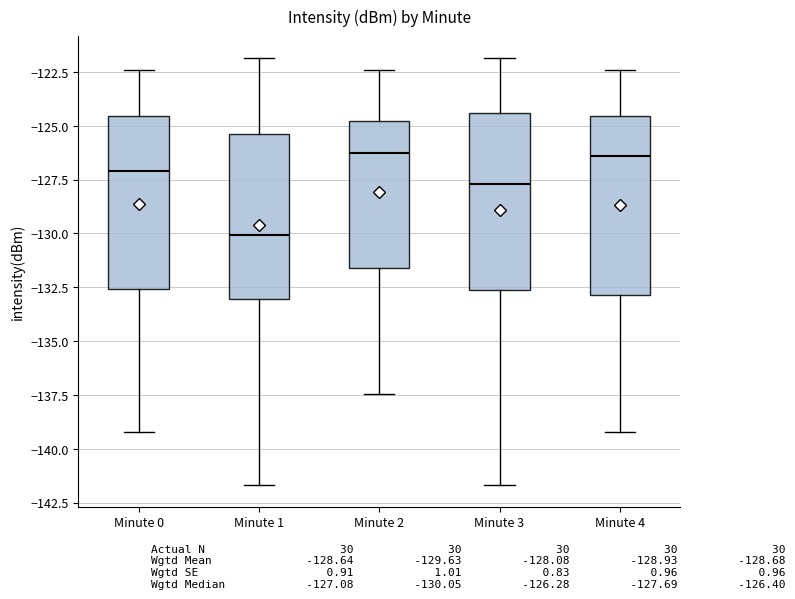

Reading left to right, transcribe this box plot: for each box, give where its median line is, the range the box spans, and where its two whiskers end, as read against the y-axis. The values are not printed on the chart, so give them approximately, as read against the axis.

Minute 0: median -127.0, box -132.5 to -124.5, whiskers -139.0 to -122.5
Minute 1: median -130.0, box -133.0 to -125.5, whiskers -141.5 to -122.0
Minute 2: median -126.5, box -131.5 to -125.0, whiskers -137.5 to -122.5
Minute 3: median -127.5, box -132.5 to -124.5, whiskers -141.5 to -122.0
Minute 4: median -126.5, box -133.0 to -124.5, whiskers -139.0 to -122.5